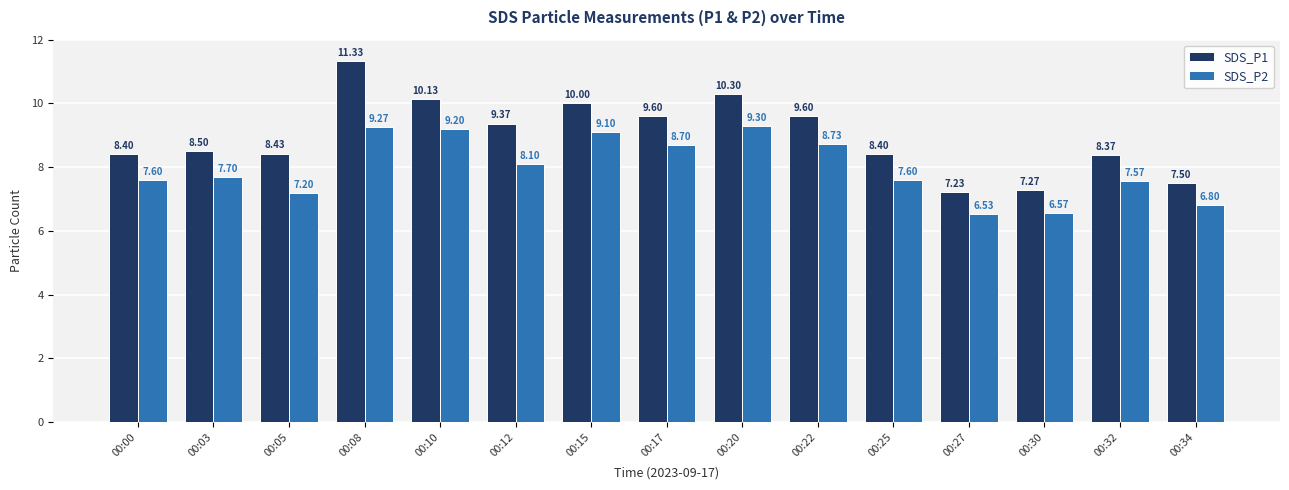

What is the value of the SDS_P1 bar at the 9th from the left?

10.3